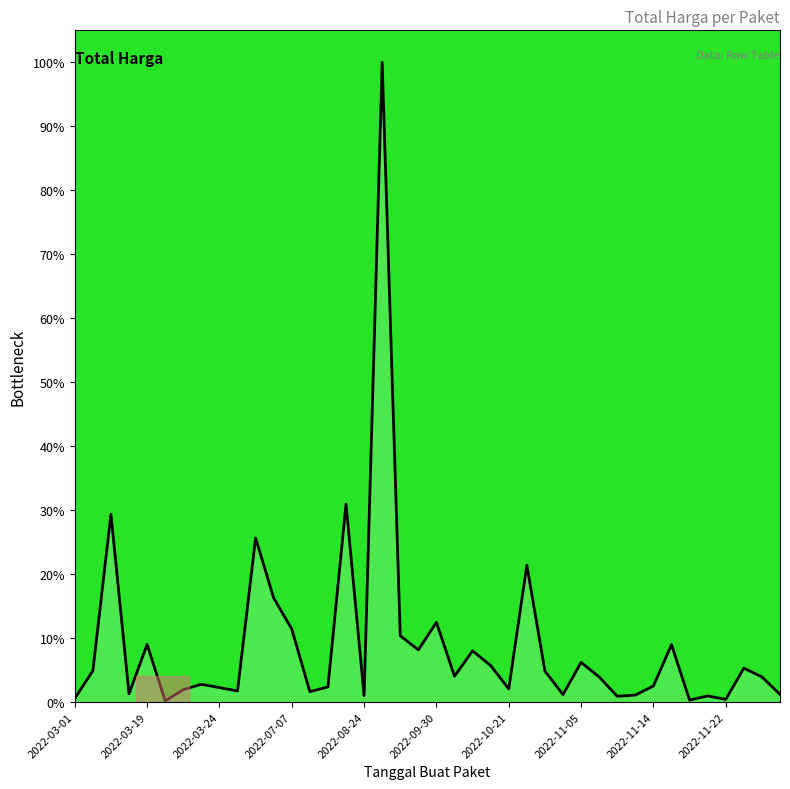

What is the greatest value displayed?

100.0